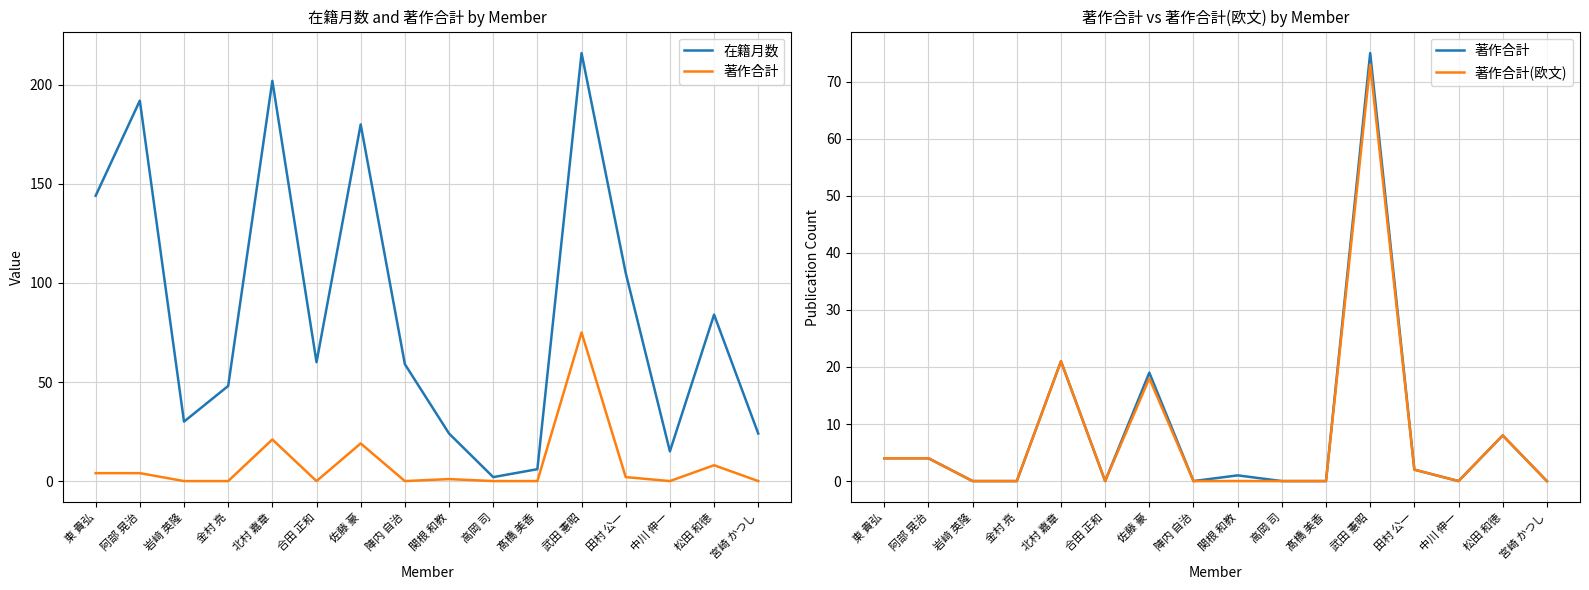

Where is the first local minimum for 著作合計(欧文)?

合田 正和